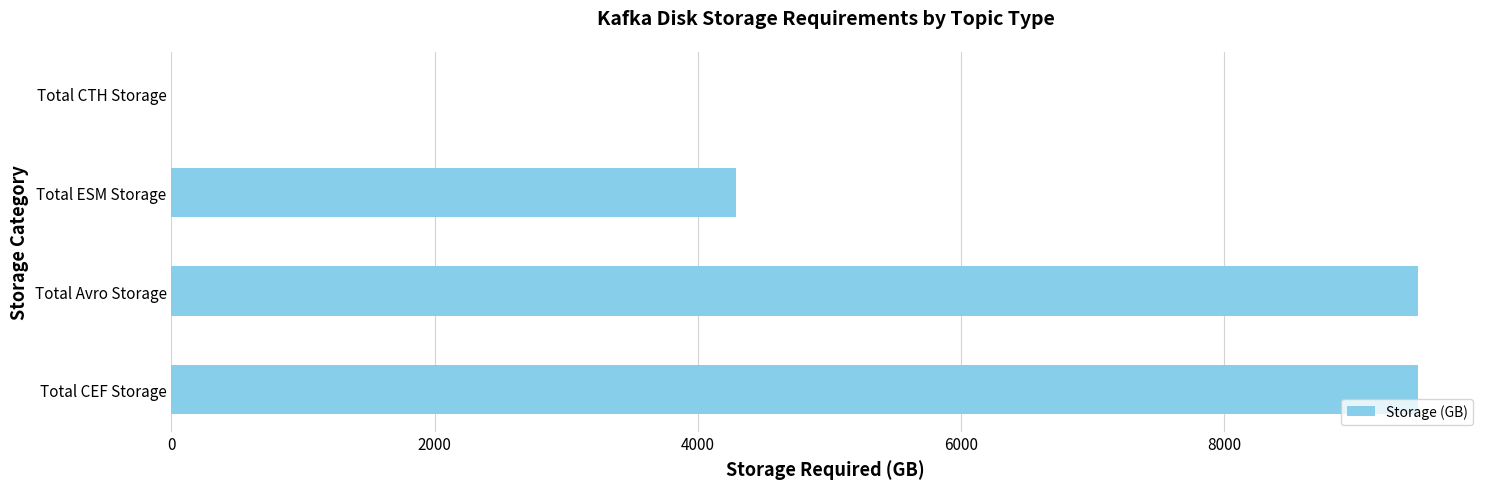

What is the greatest value displayed?

9469